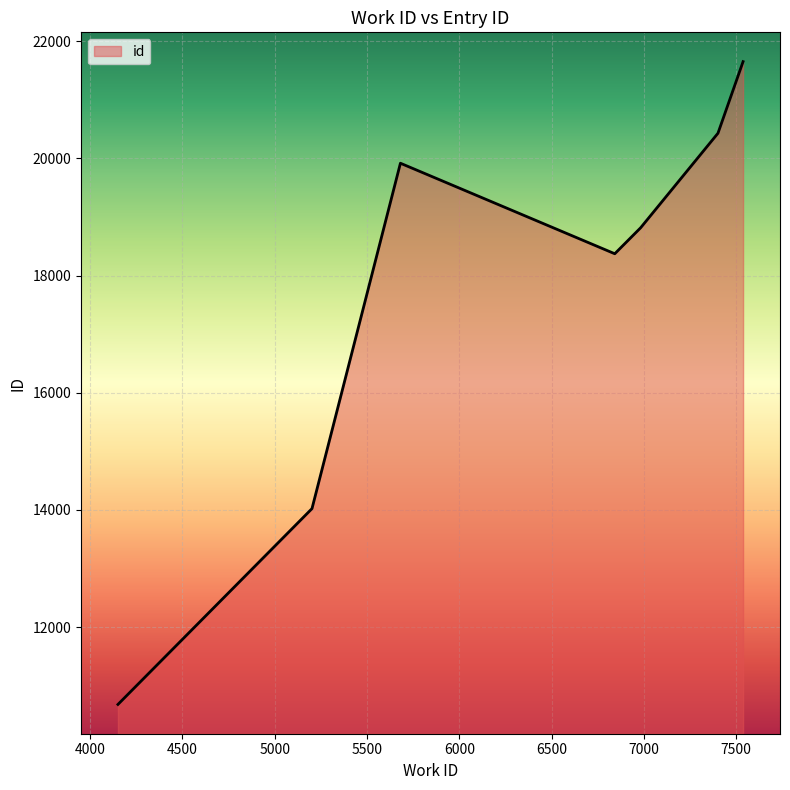

What is the smallest value displayed?

10680